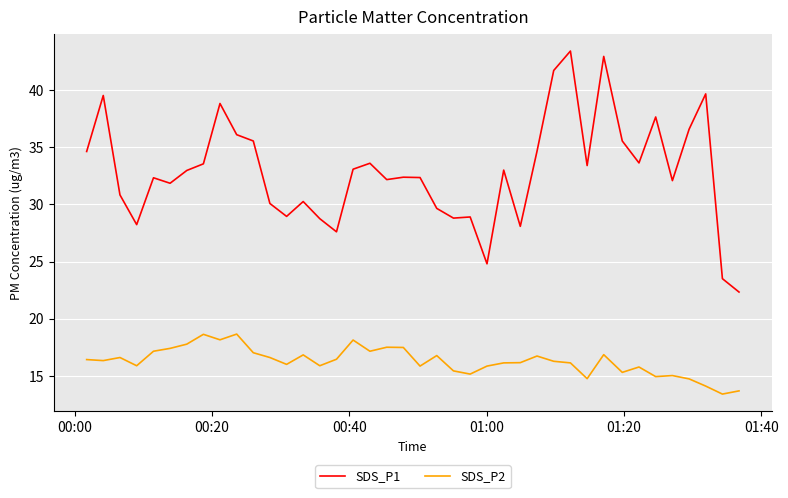

What is the maximum value shown in the chart?

43.4